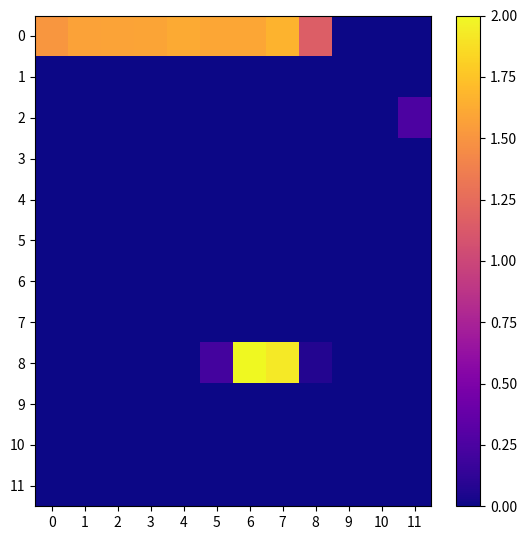

Count the number of categories in the chart.

12